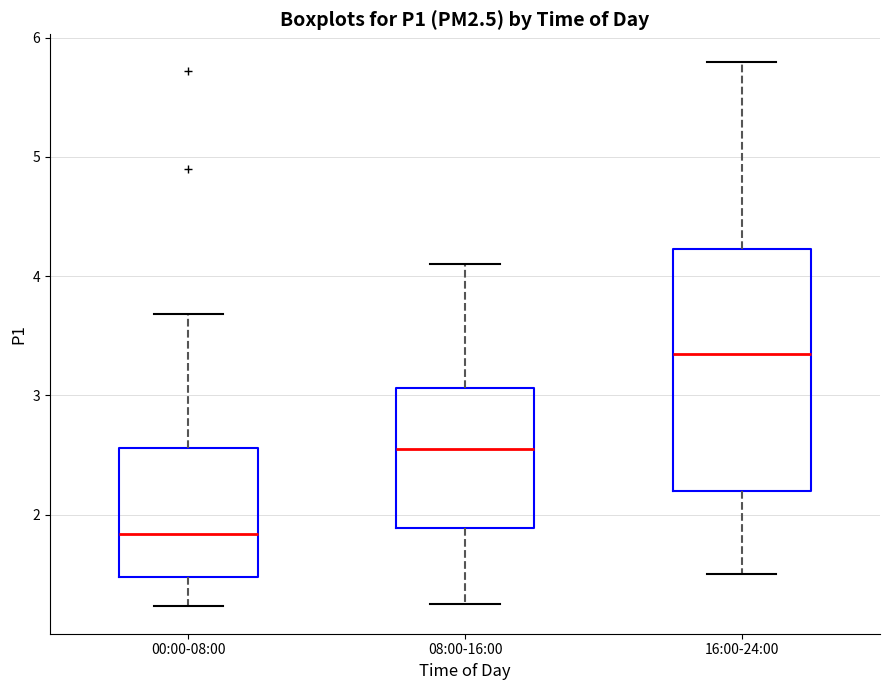

Reading left to right, read every box against the y-axis: the position of its median line, the range the box covers, and the ends of its whiskers. The values are not printed on the chart, so give them approximately, as read against the axis.

00:00-08:00: median 1.8, box 1.5 to 2.6, whiskers 1.2 to 3.7
08:00-16:00: median 2.6, box 1.9 to 3.1, whiskers 1.3 to 4.1
16:00-24:00: median 3.4, box 2.2 to 4.2, whiskers 1.5 to 5.8